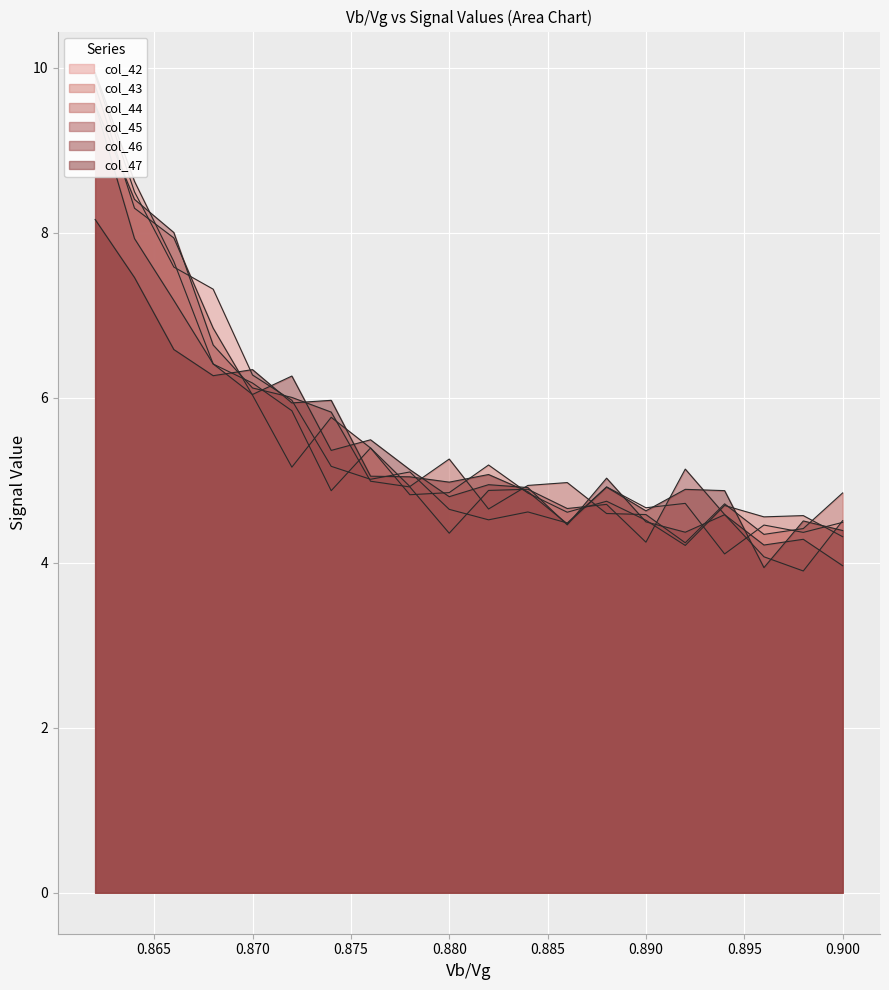

Rank the series at 0.884 from lowest to highest value.

col_42, col_43, col_47, col_45, col_46, col_44